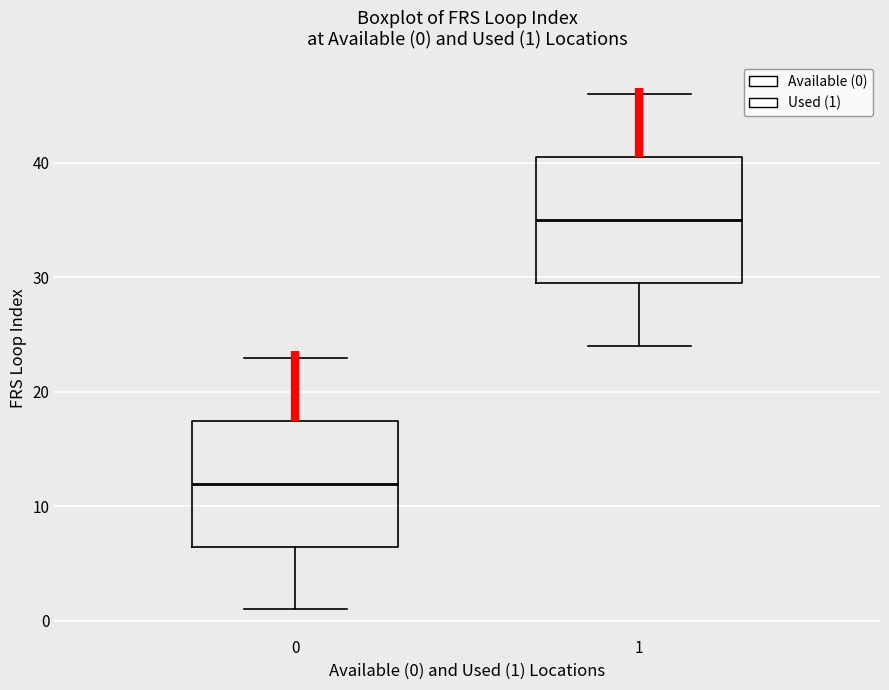

Which box has the highest median line?

1